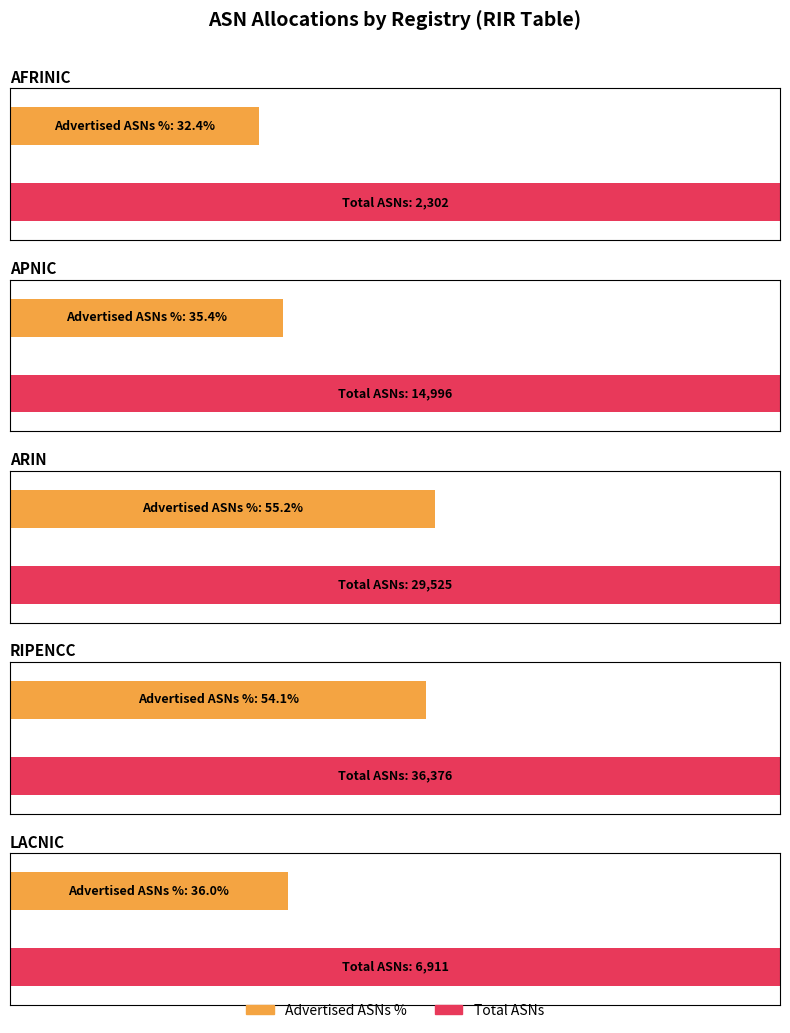

Are the bars grouped side by side (vs. stacked)?

Yes